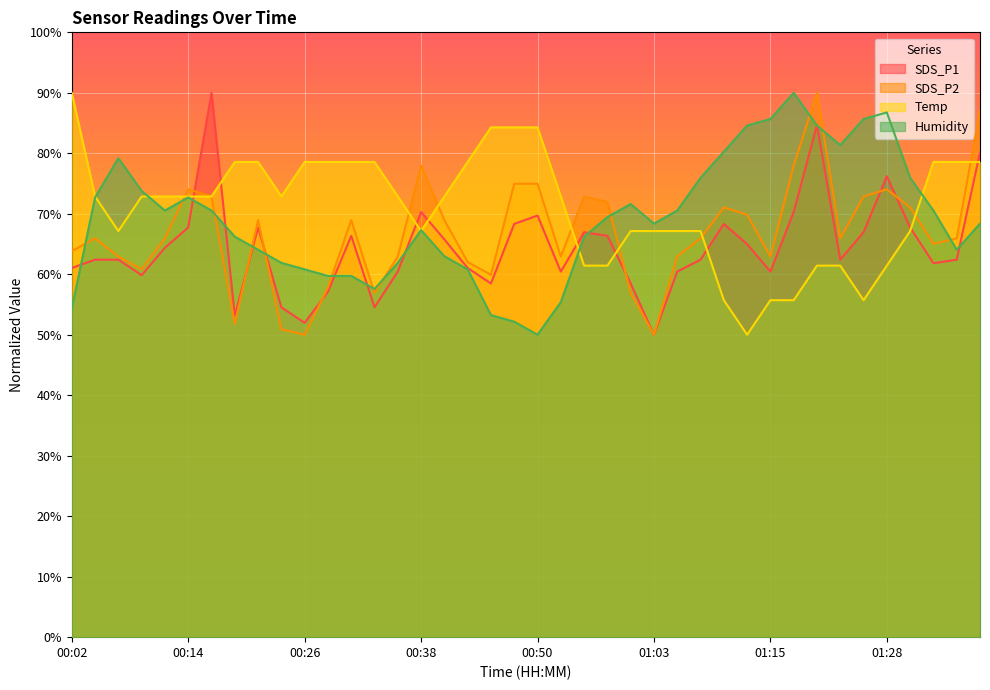

What is the value of the SDS_P1 point at the 5th from the left?

64.4